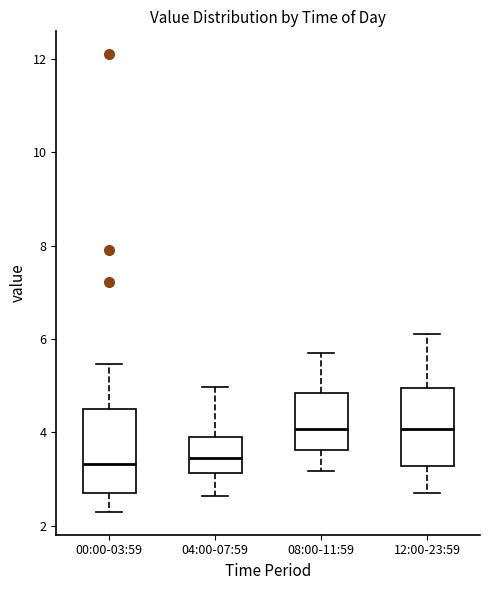

Reading left to right, transcribe this box plot: for each box, give where its median line is, the range the box spans, and where its two whiskers end, as read against the y-axis. The values are not printed on the chart, so give them approximately, as read against the axis.

00:00-03:59: median 3.4, box 2.8 to 4.6, whiskers 2.4 to 5.4
04:00-07:59: median 3.4, box 3.2 to 4.0, whiskers 2.6 to 5.0
08:00-11:59: median 4.0, box 3.6 to 4.8, whiskers 3.2 to 5.8
12:00-23:59: median 4.0, box 3.2 to 5.0, whiskers 2.8 to 6.2